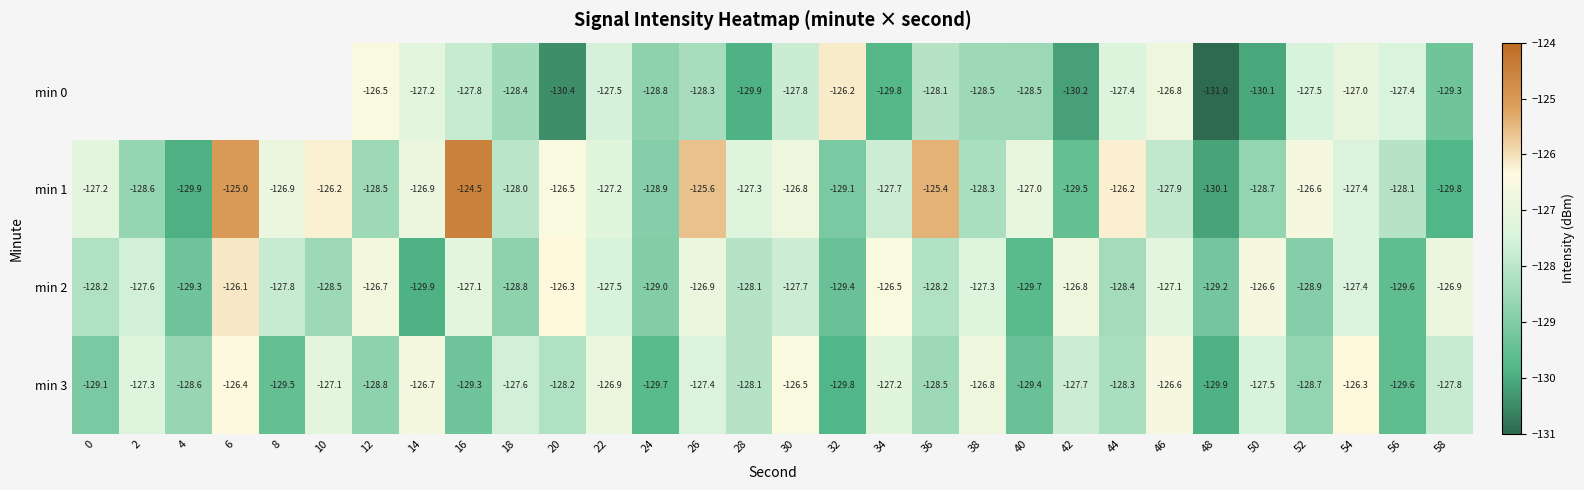

What is the total value across all series at 42?

-514.2